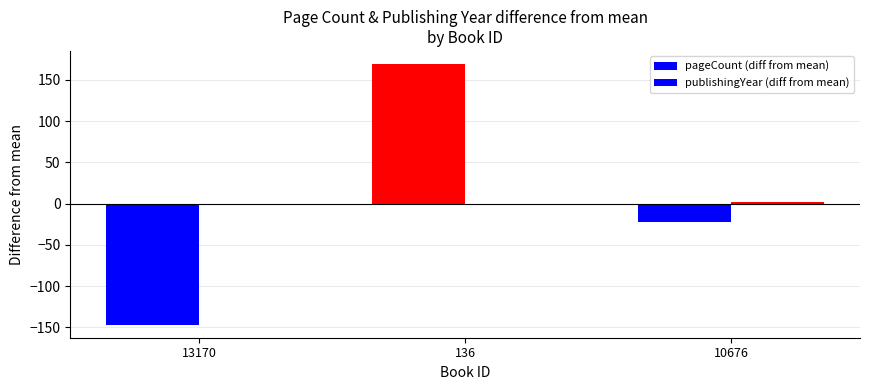

Which series has the widest spread of values?

pageCount (diff from mean)